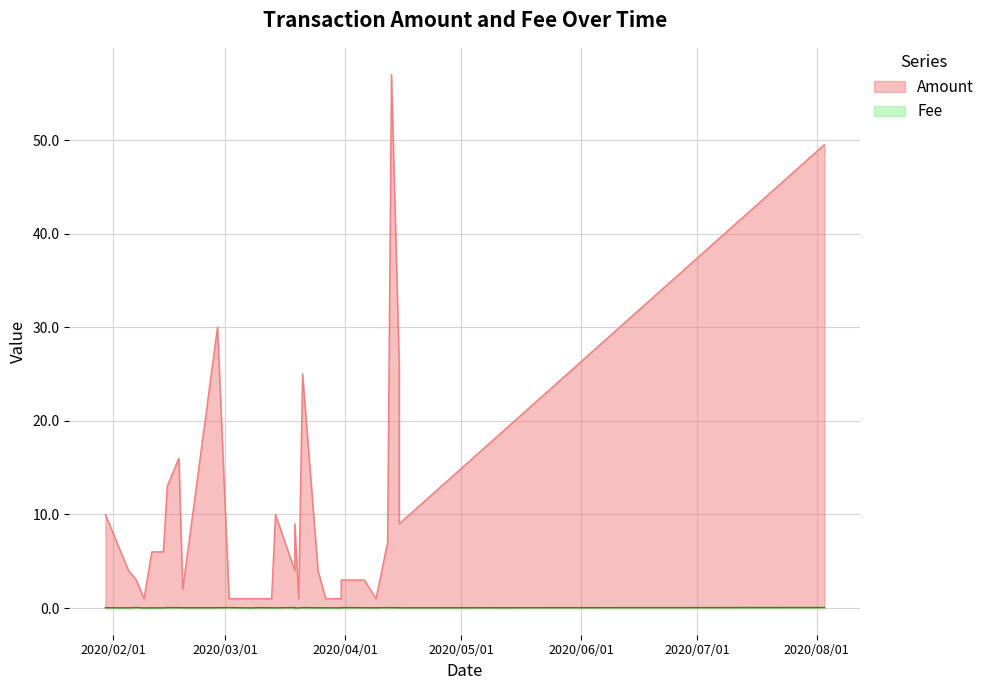

Which series has the largest total across all categories?

Amount